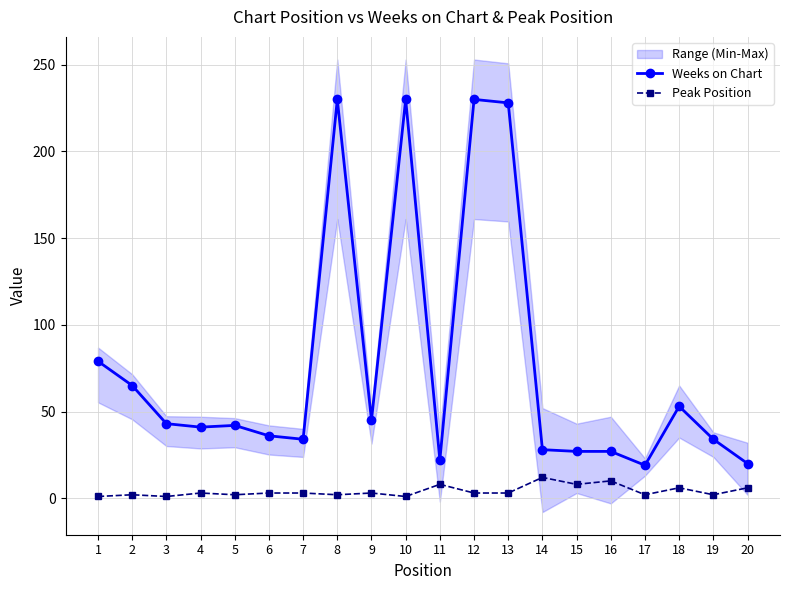

True or false: Peak Position and Weeks on Chart cross at least once.

False